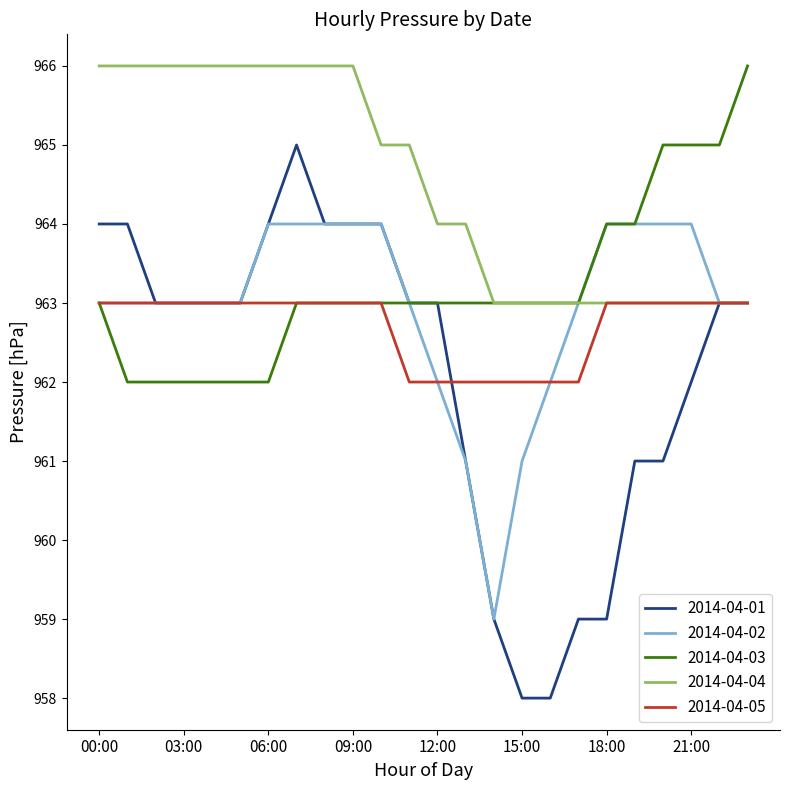

Which series has the widest spread of values?

2014-04-01